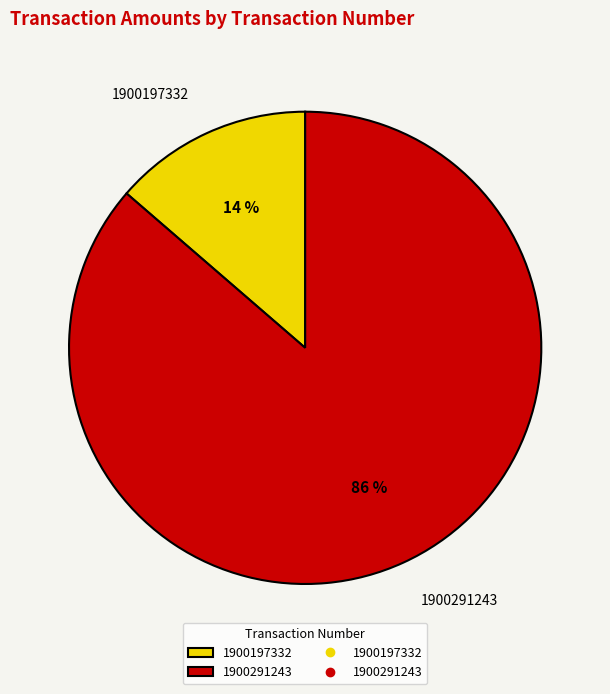

Is it true that 1900197332 is 24% of the pie?

False